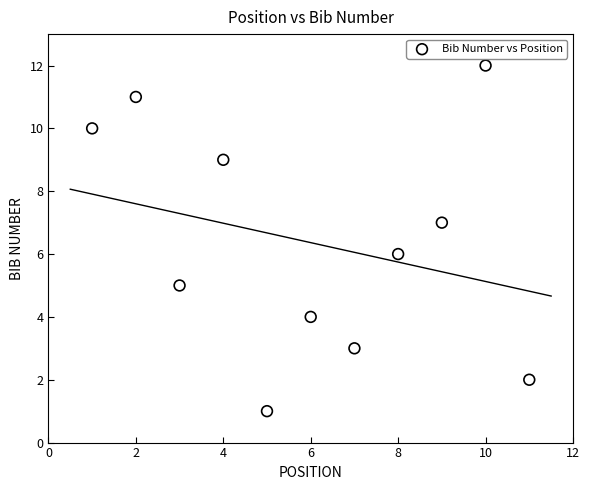

What is the range of X values (max minus min)?

10